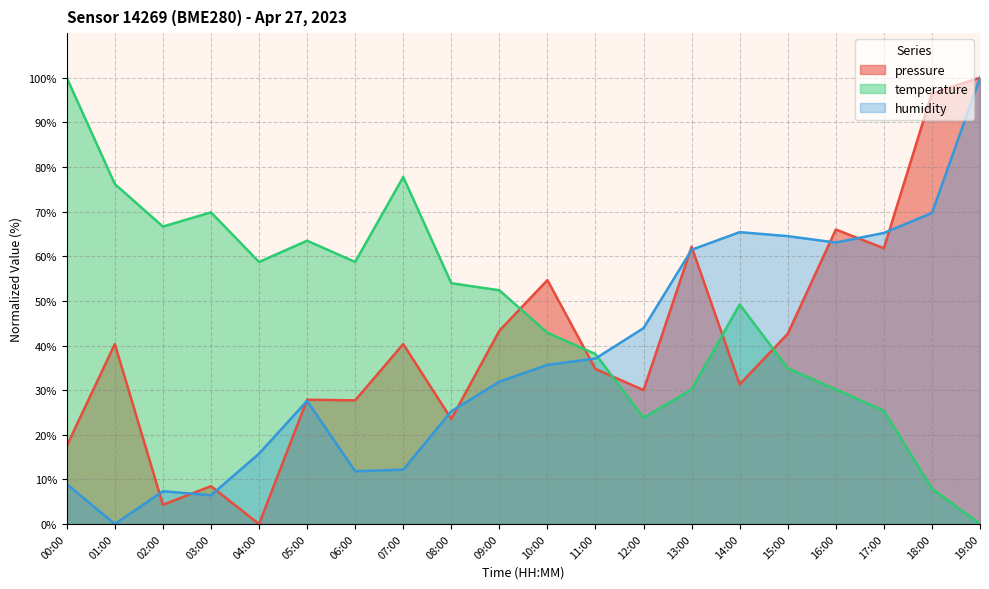

Reading left to right, list all the values displayed in this chart.

pressure: 17.5	40.3	4.3	8.5	0.0	27.9	27.7	40.3	23.5	43.3	54.7	34.7	30.0	62.1	31.3	42.6	66.0	61.8	96.6	100.0
temperature: 100.0	76.2	66.7	69.8	58.7	63.5	58.7	77.8	54.0	52.4	42.9	38.1	23.8	30.2	49.2	34.9	30.2	25.4	7.9	0.0
humidity: 9.0	0.0	7.3	6.5	15.8	27.6	11.8	12.2	25.3	31.9	35.7	37.1	43.9	61.5	65.4	64.5	63.1	65.2	69.7	100.0